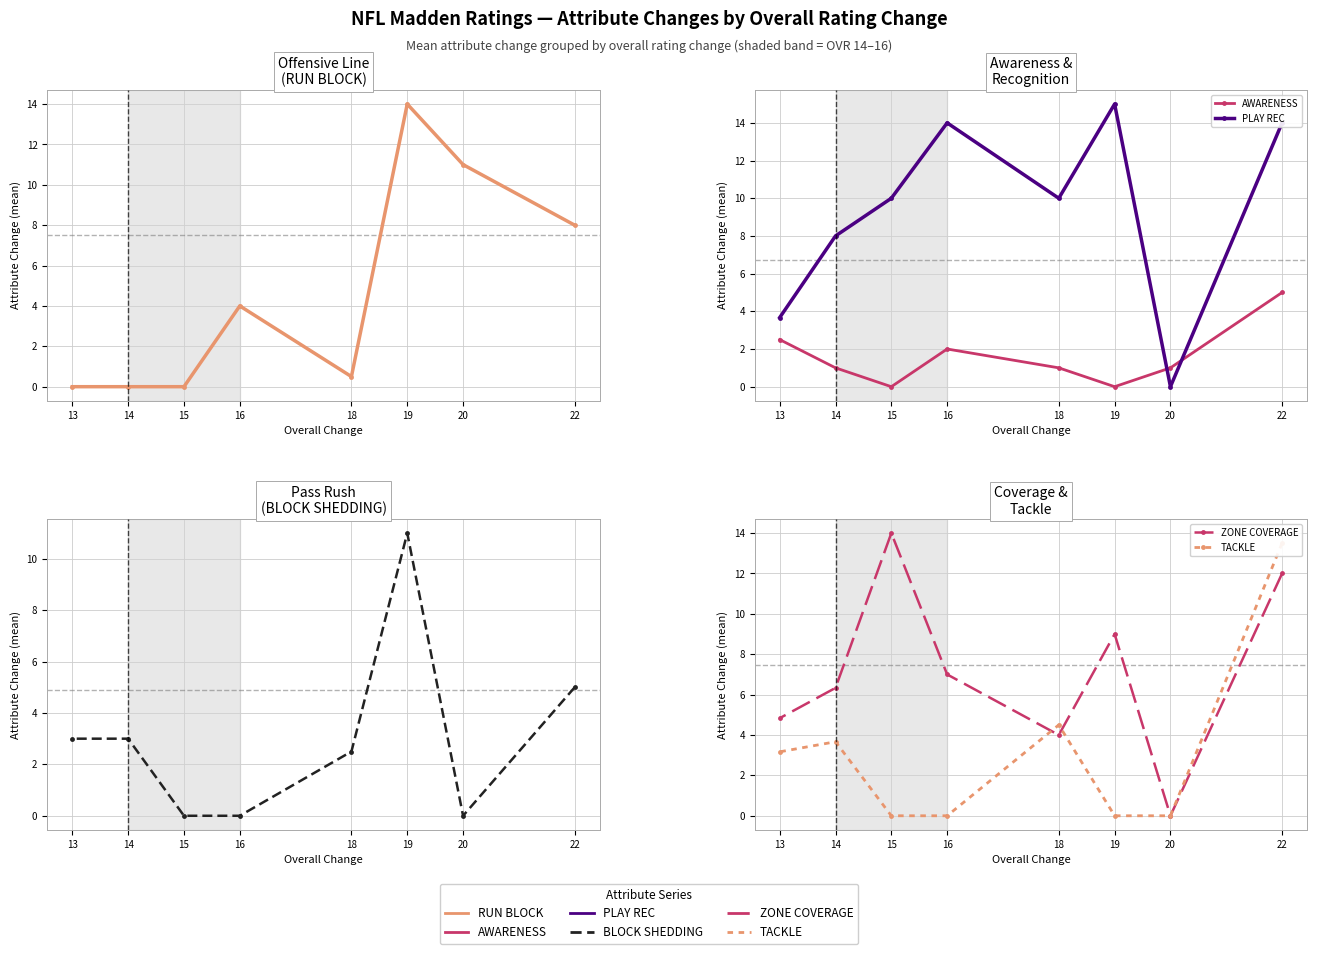

What is the difference between the ZONE COVERAGE values at 15 and 16?

7.0